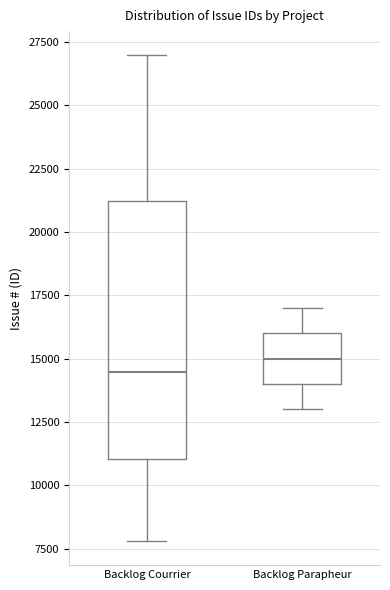

Where does the upper whisker of the box for Backlog Parapheur end on the y-axis? The values are not printed on the chart, so give them approximately, as read against the axis.

17000